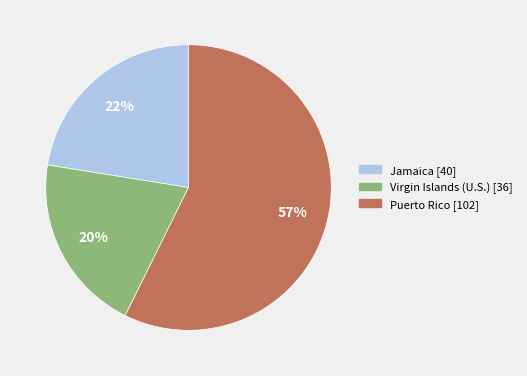

To the nearest percent, what is the difference between the Jamaica and Puerto Rico slice percentages?

35%